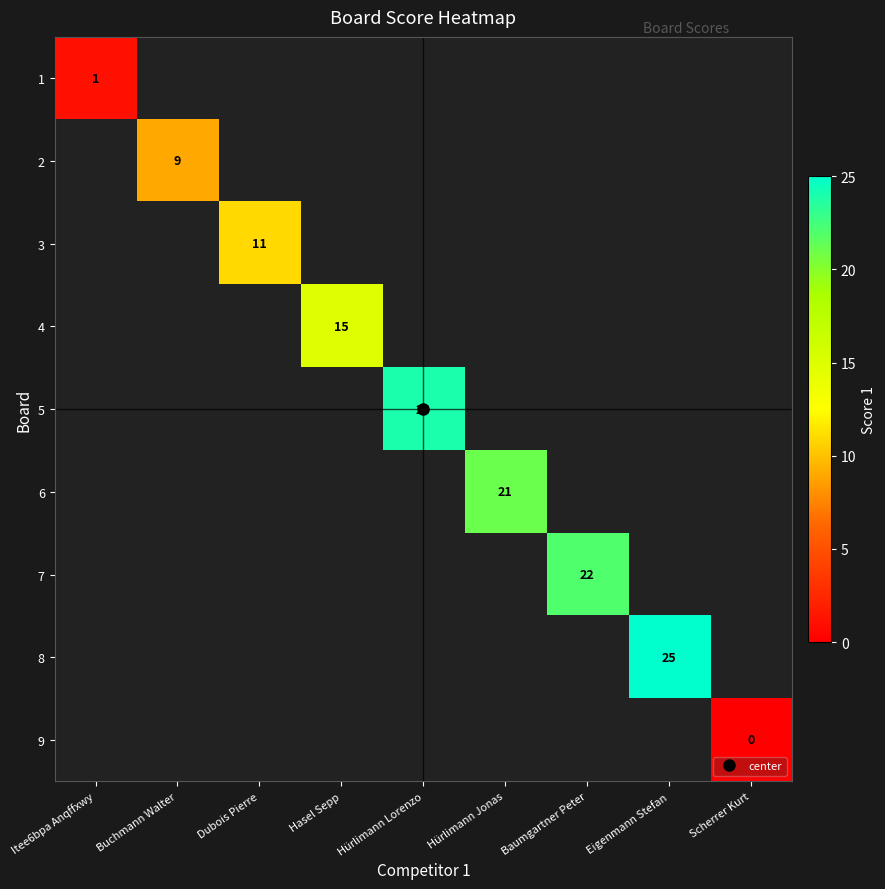

At Scherrer Kurt, list the series in order from largest to smallest.

1, 2, 3, 4, 5, 6, 7, 8, 9